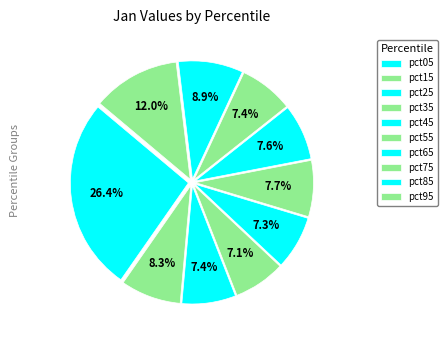

Does any single category account for the majority?

No